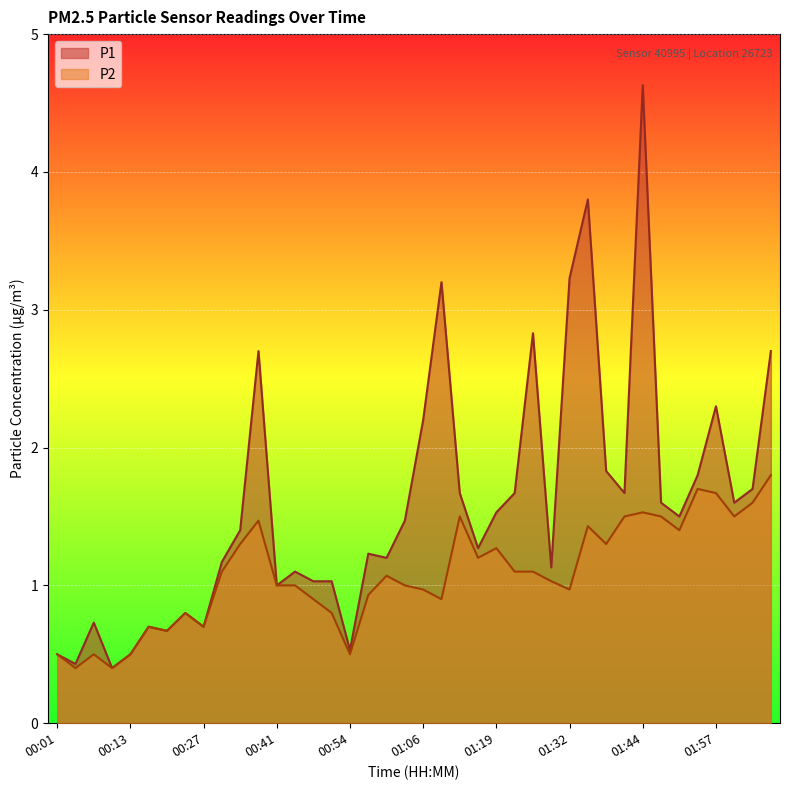

What is the value of the P2 point at the 8th from the left?

0.8